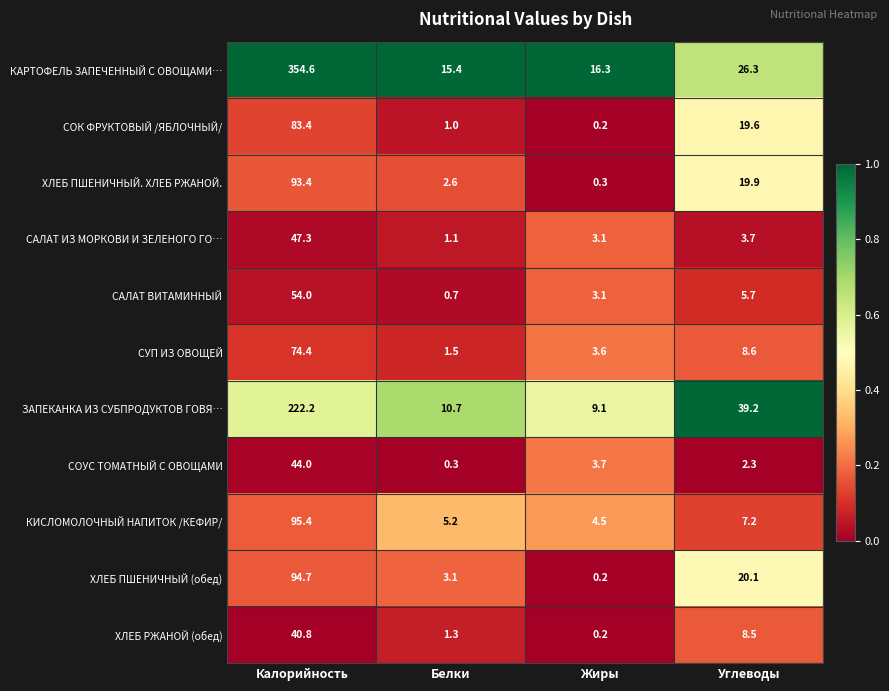

Is it true that САЛАТ ВИТАМИННЫЙ equals 8.8 at Углеводы?

False